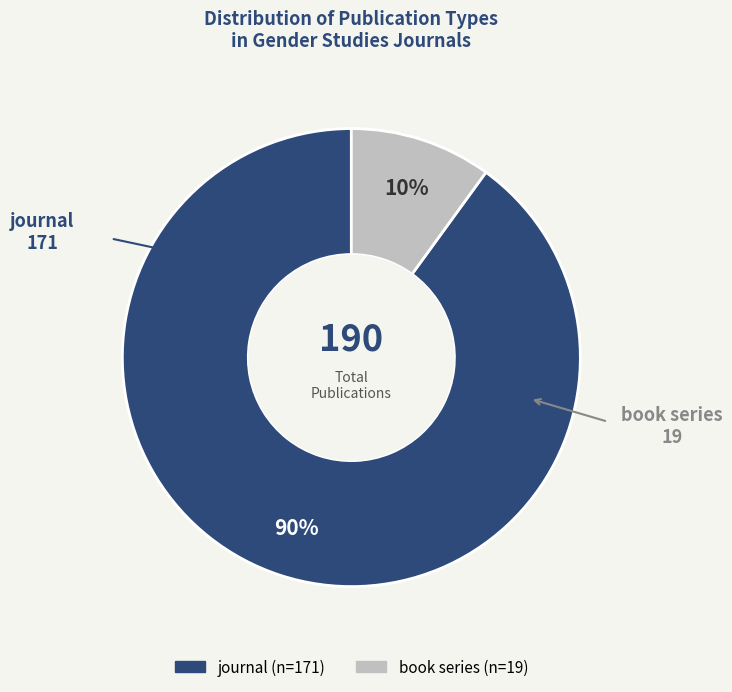

Which category has the smallest portion of the pie?

book series